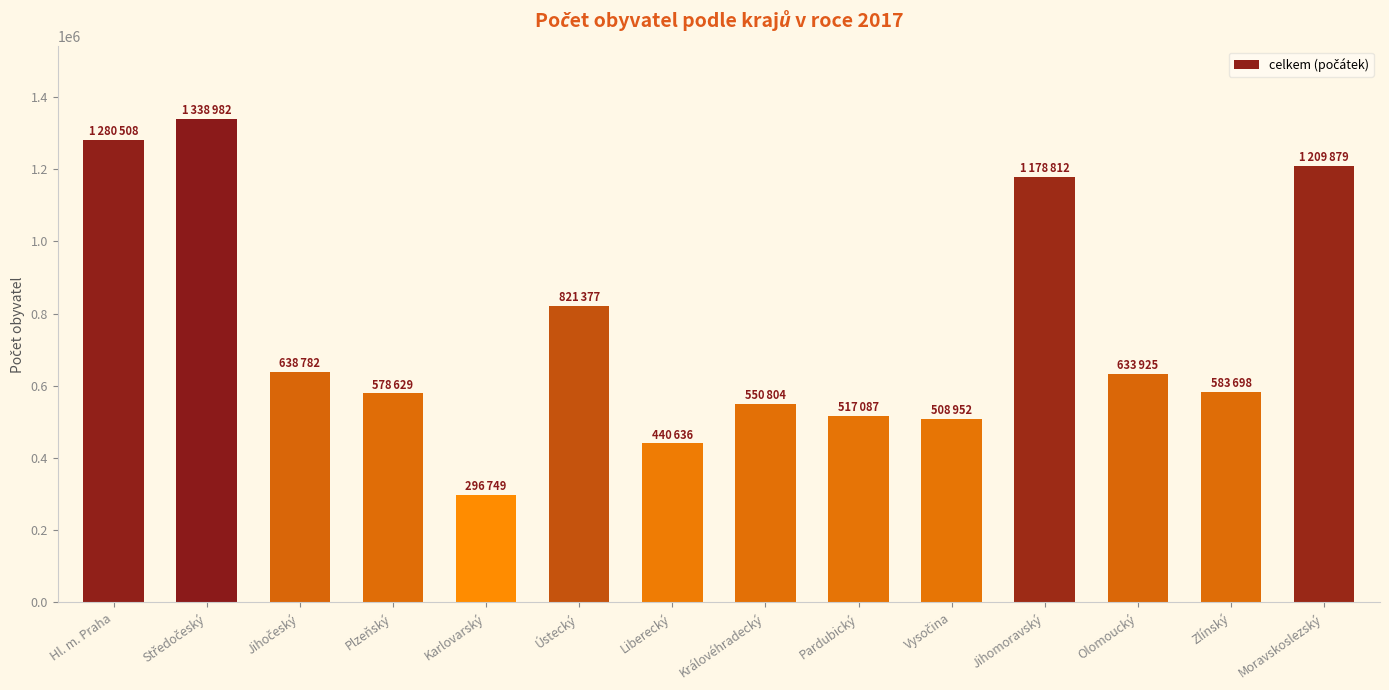

What is the approximate value at Moravskoslezský, to the nearest 50?

1209900